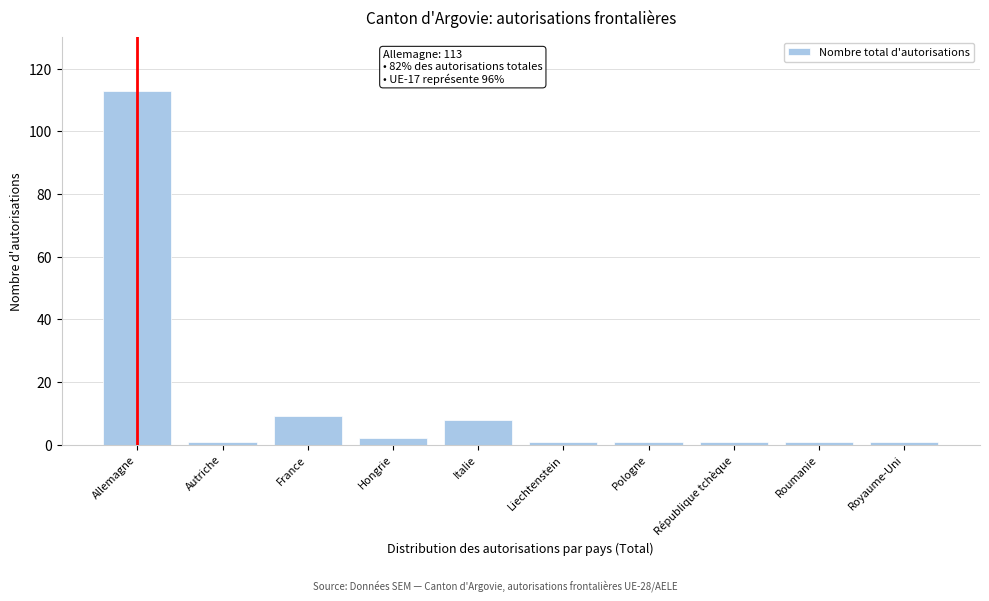

Reading right to left, extract all data points from this chart.

Royaume-Uni=1	Roumanie=1	République tchèque=1	Pologne=1	Liechtenstein=1	Italie=8	Hongrie=2	France=9	Autriche=1	Allemagne=113